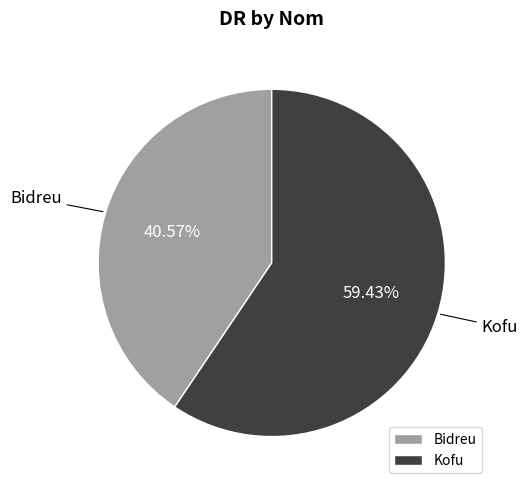

True or false: Kofu accounts for 59% of the total.

True